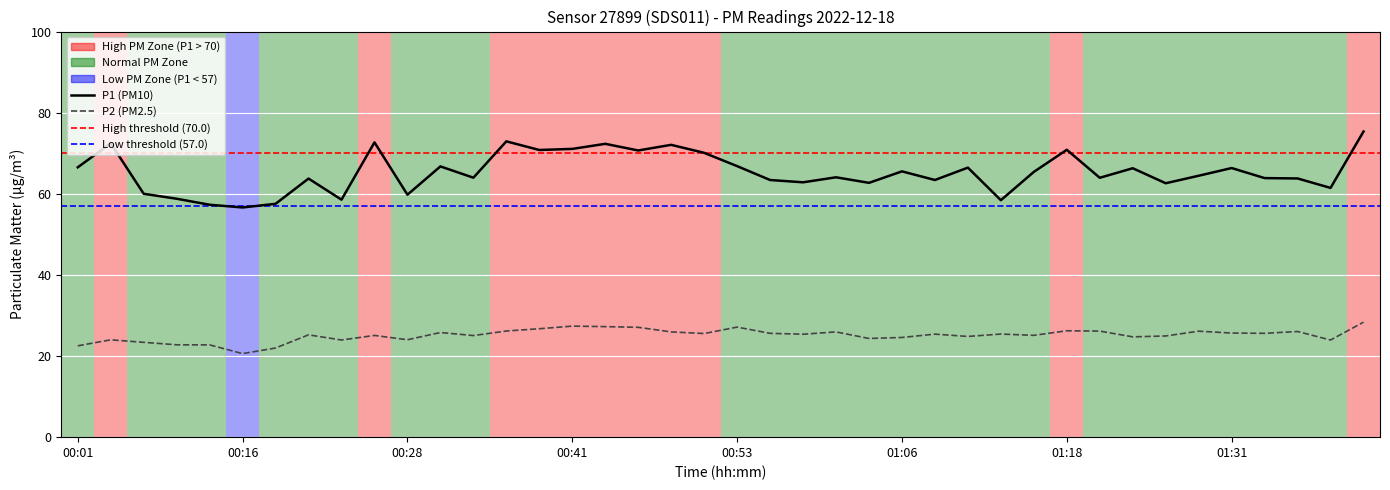

The value of P1 at 00:09 is 58.5. True or false?

True